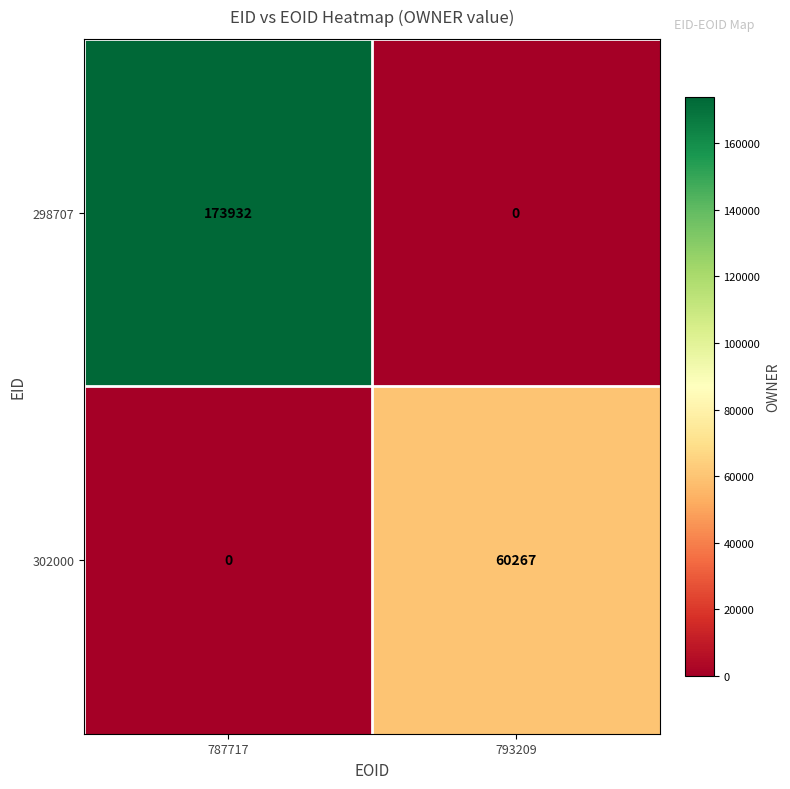

Rank the categories by 302000 value from lowest to highest.

787717, 793209